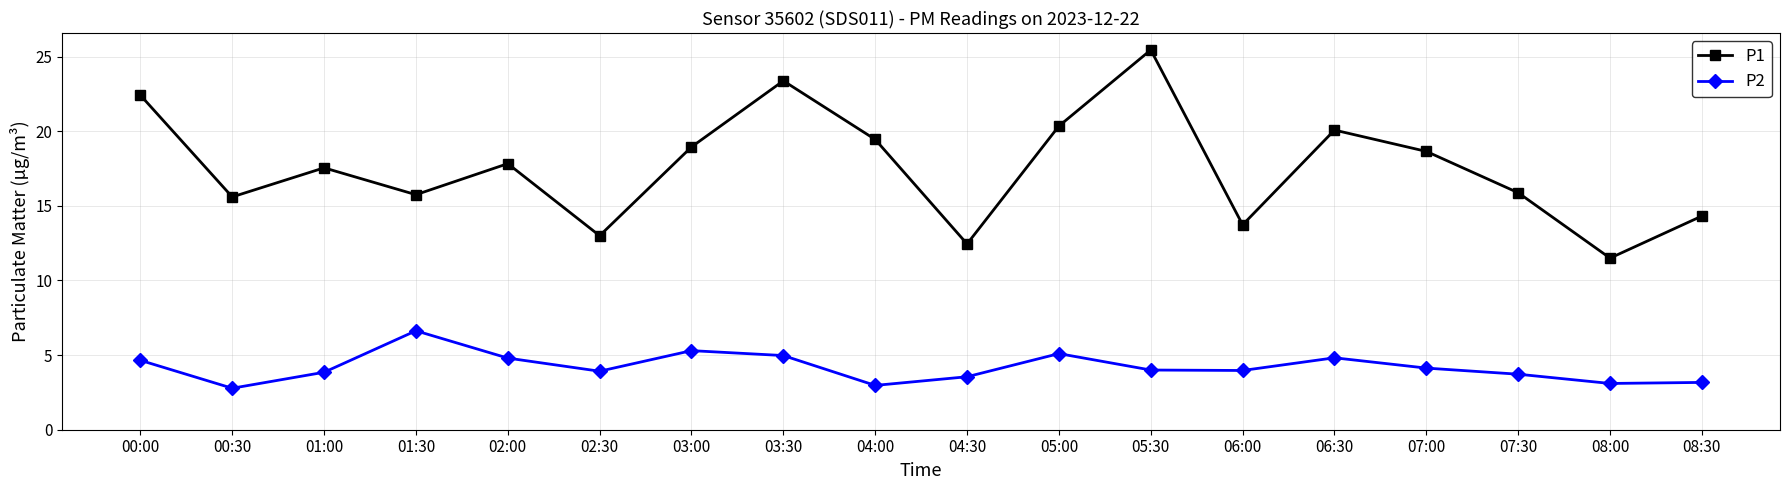

True or false: P1 and P2 cross at least once.

False